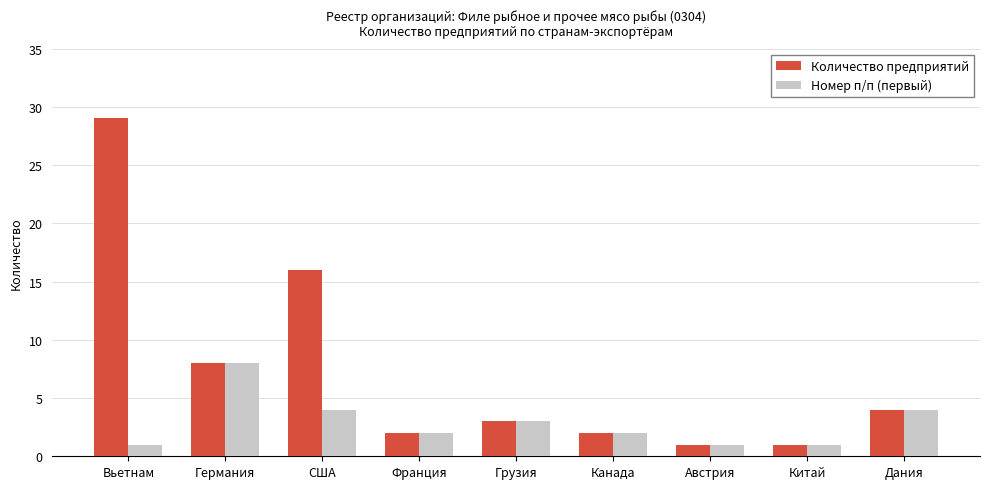

Reading right to left, what are all the values shown in this chart?

Количество предприятий: 4	1	1	2	3	2	16	8	29
Номер п/п (первый): 4	1	1	2	3	2	4	8	1